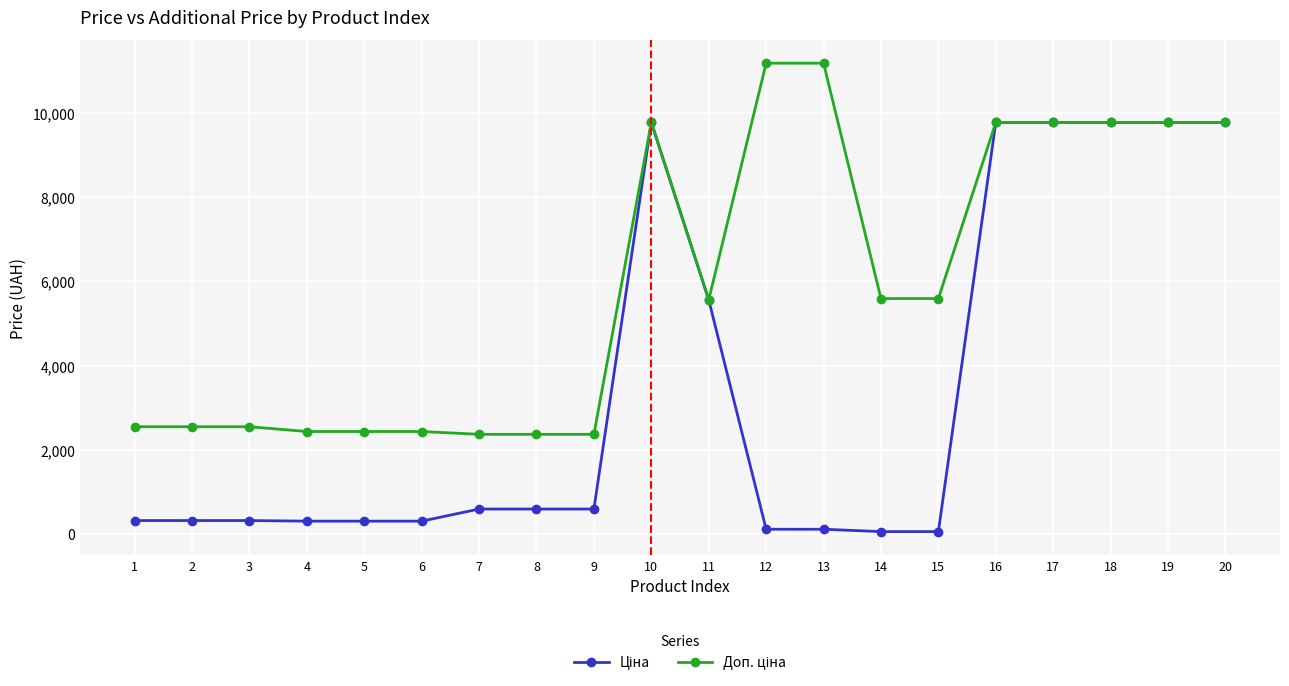

How many distinct data groups are displayed?

2